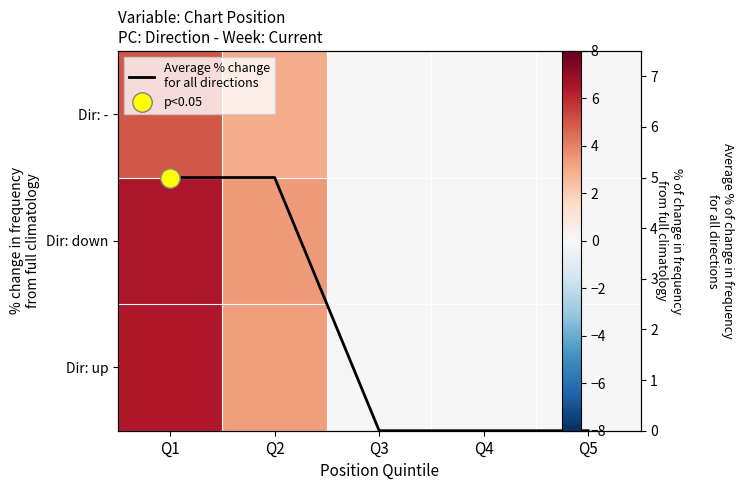

What is the greatest value displayed?

6.5